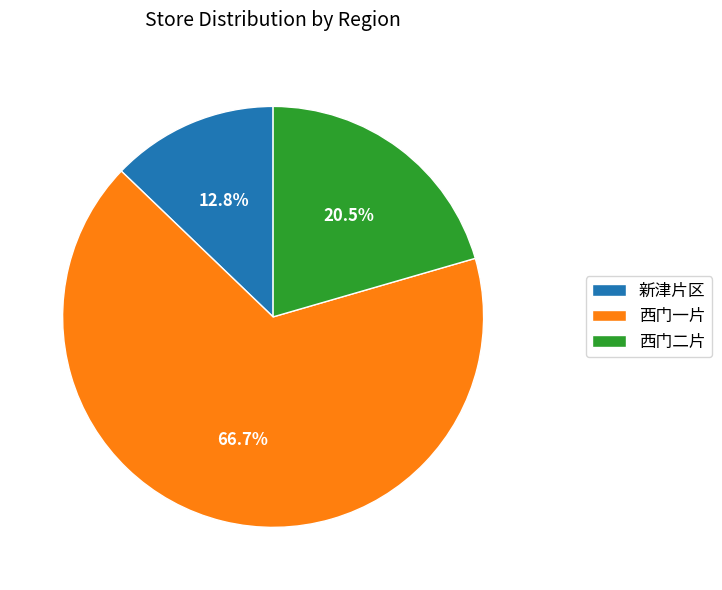

The 新津片区 slice represents 13% of the pie. True or false?

True